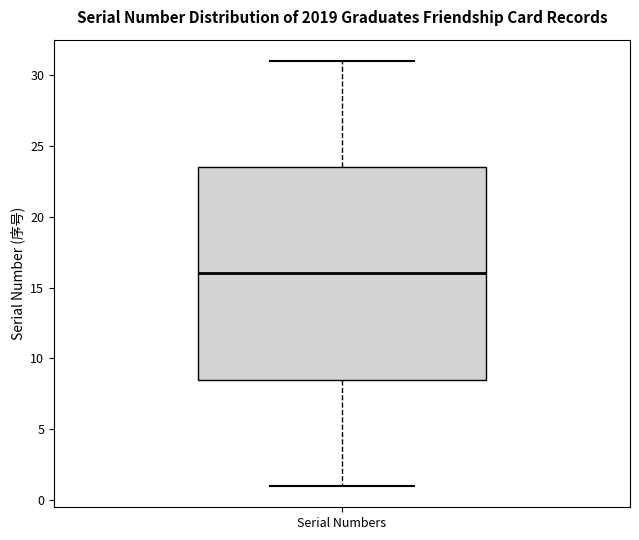

Read this box plot against the y-axis: the position of the median line, the range covered by the box, and the ends of both whiskers. The values are not printed on the chart, so give them approximately, as read against the axis.

median 16.0, box 8.5 to 23.5, whiskers 1.0 to 31.0